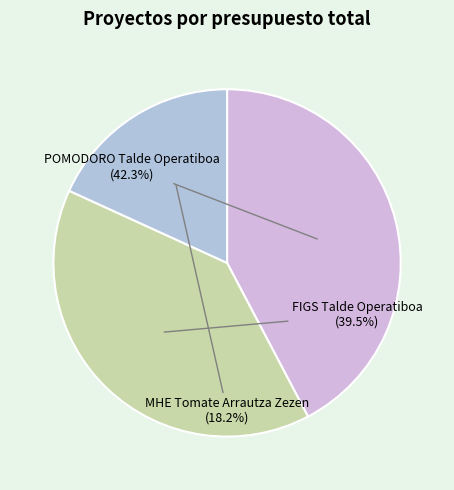

Count the number of slices in the pie.

3